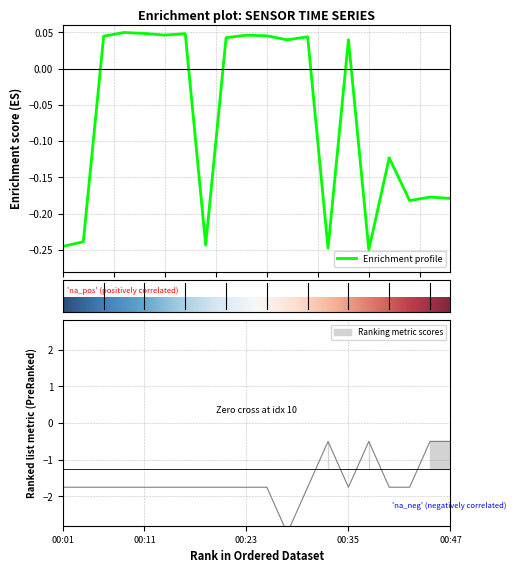

Reading left to right, transcribe all the data shown in this chart.

Samples: 00:01=-0.2	00:03=-0.2	00:06=0.0	00:08=0.0	00:11=0.0	00:13=0.0	00:16=0.0	00:18=-0.2	00:21=0.0	00:23=0.0	00:25=0.0	00:28=0.0	00:30=0.0	00:33=-0.2	00:35=0.0	00:38=-0.2	00:40=-0.1	00:43=-0.2	00:45=-0.2	00:47=-0.2
Signal: 00:01=-1.8	00:03=-1.8	00:06=-1.8	00:08=-1.8	00:11=-1.8	00:13=-1.8	00:16=-1.8	00:18=-1.8	00:21=-1.8	00:23=-1.8	00:25=-1.8	00:28=-3.0	00:30=-1.8	00:33=-0.5	00:35=-1.8	00:38=-0.5	00:40=-1.8	00:43=-1.8	00:45=-0.5	00:47=-0.5